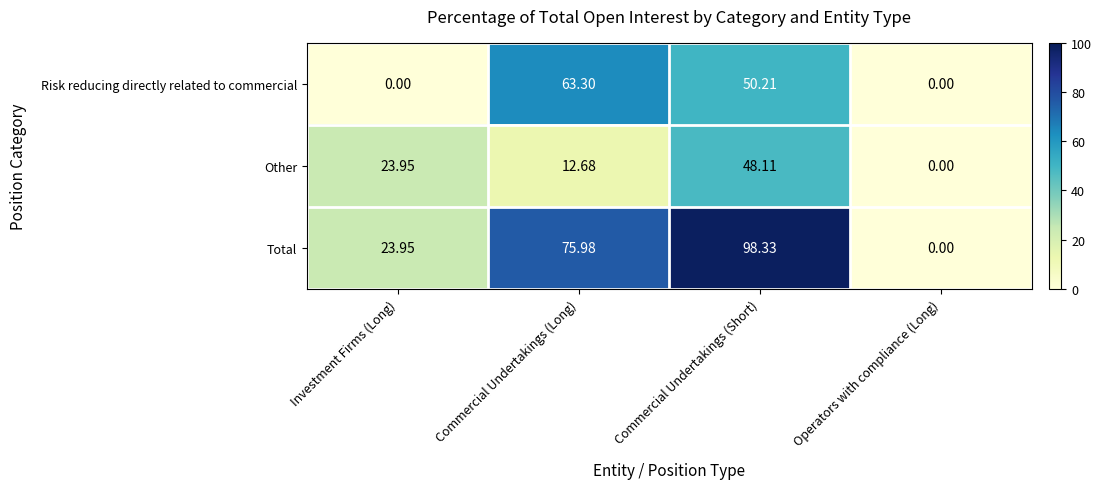

List the series in order of their peak value, lowest first.

Other, Risk reducing directly related to commercial, Total